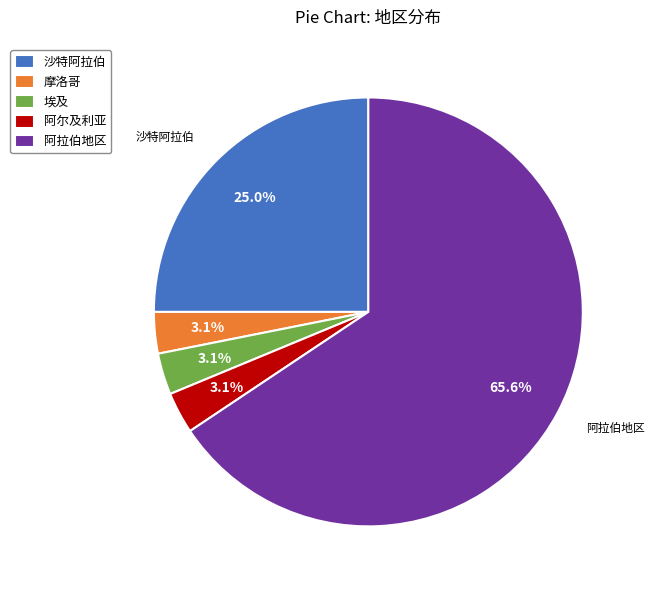

What percentage do 埃及 and 沙特阿拉伯 together represent?

28.1%